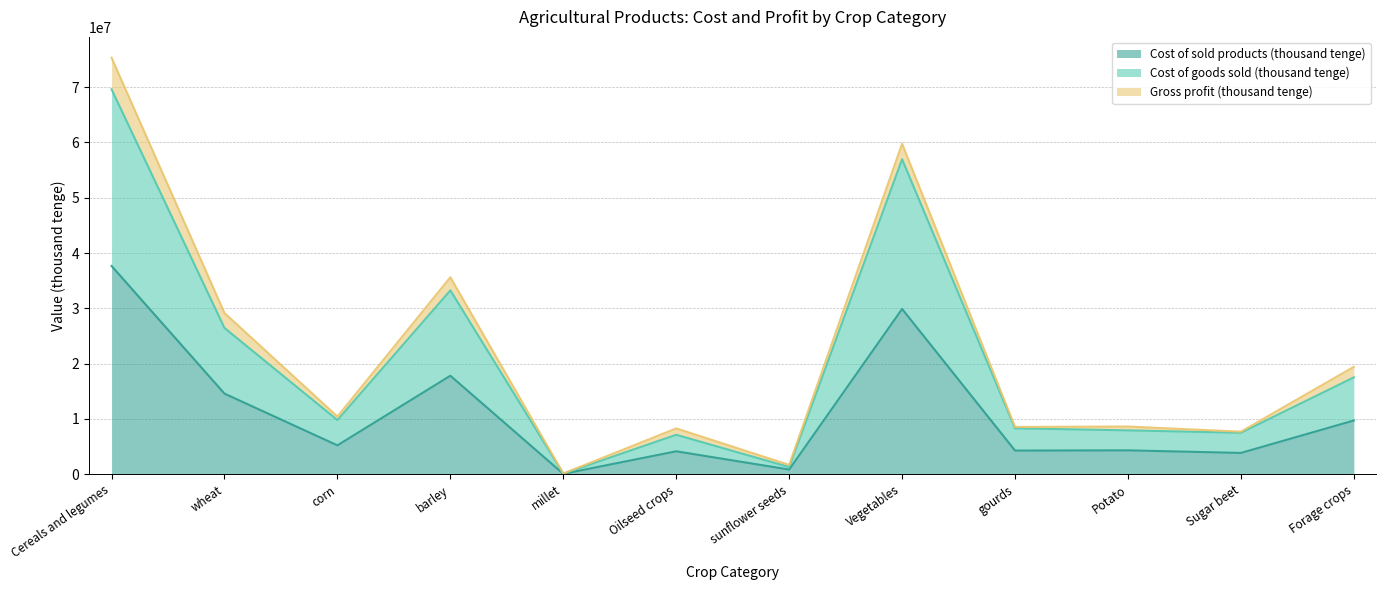

Which category has the highest value across all series?

Cereals and legumes